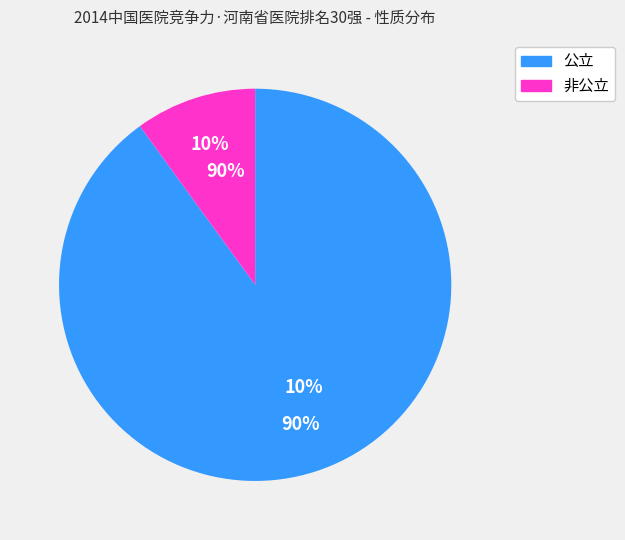

How many segments does this pie chart have?

2